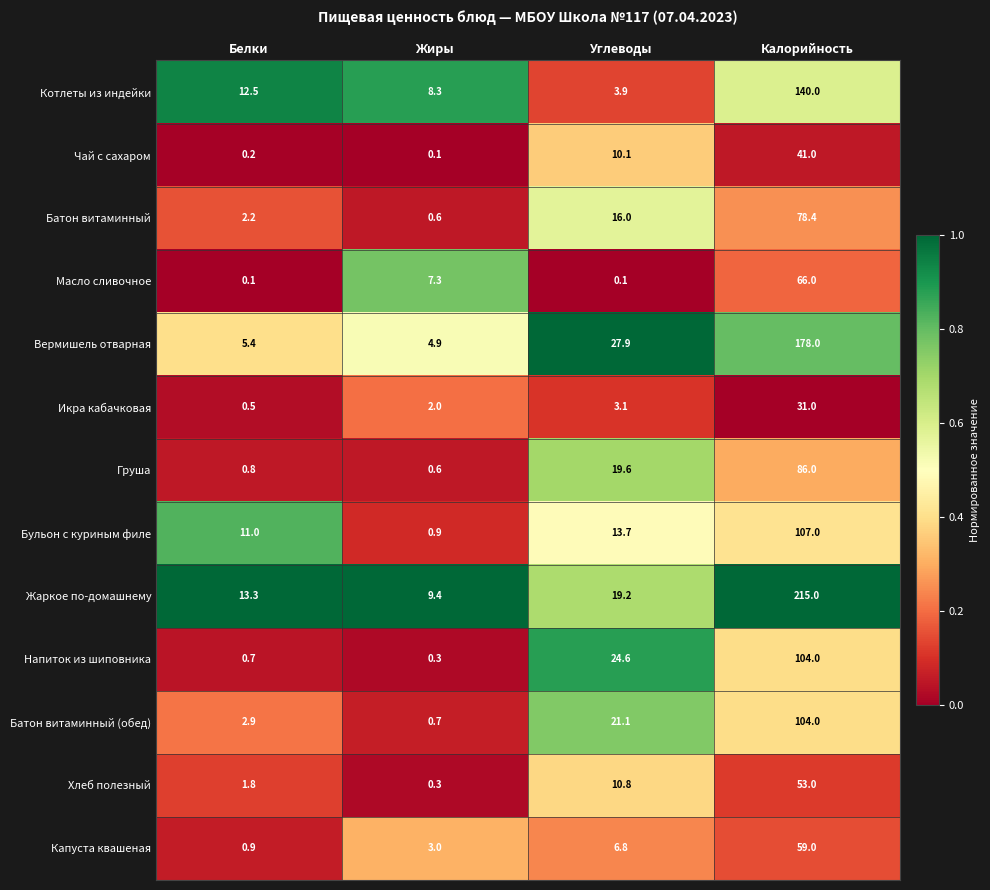

How many distinct data groups are displayed?

13